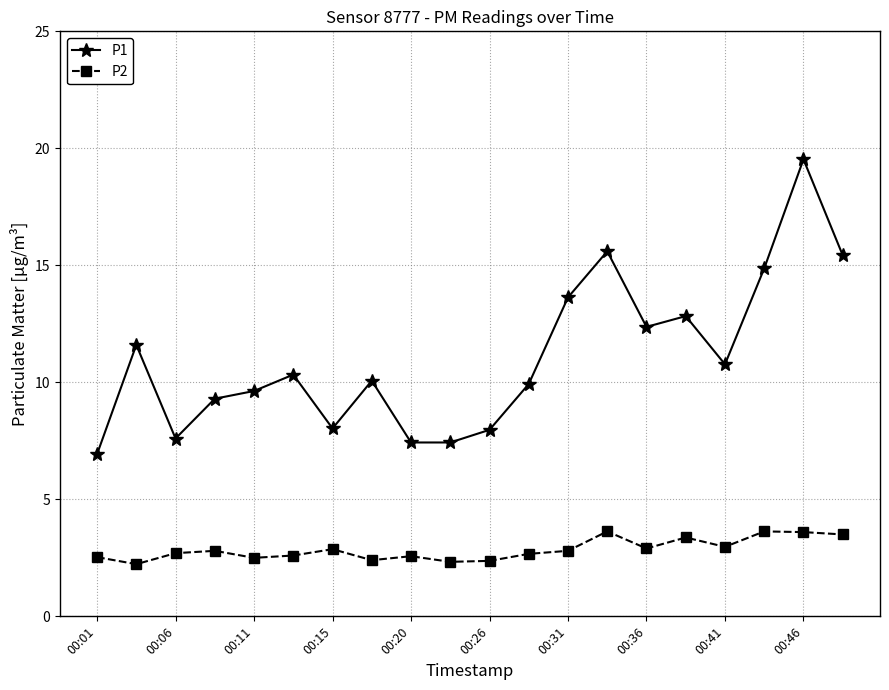

Which series has the largest total across all categories?

P1